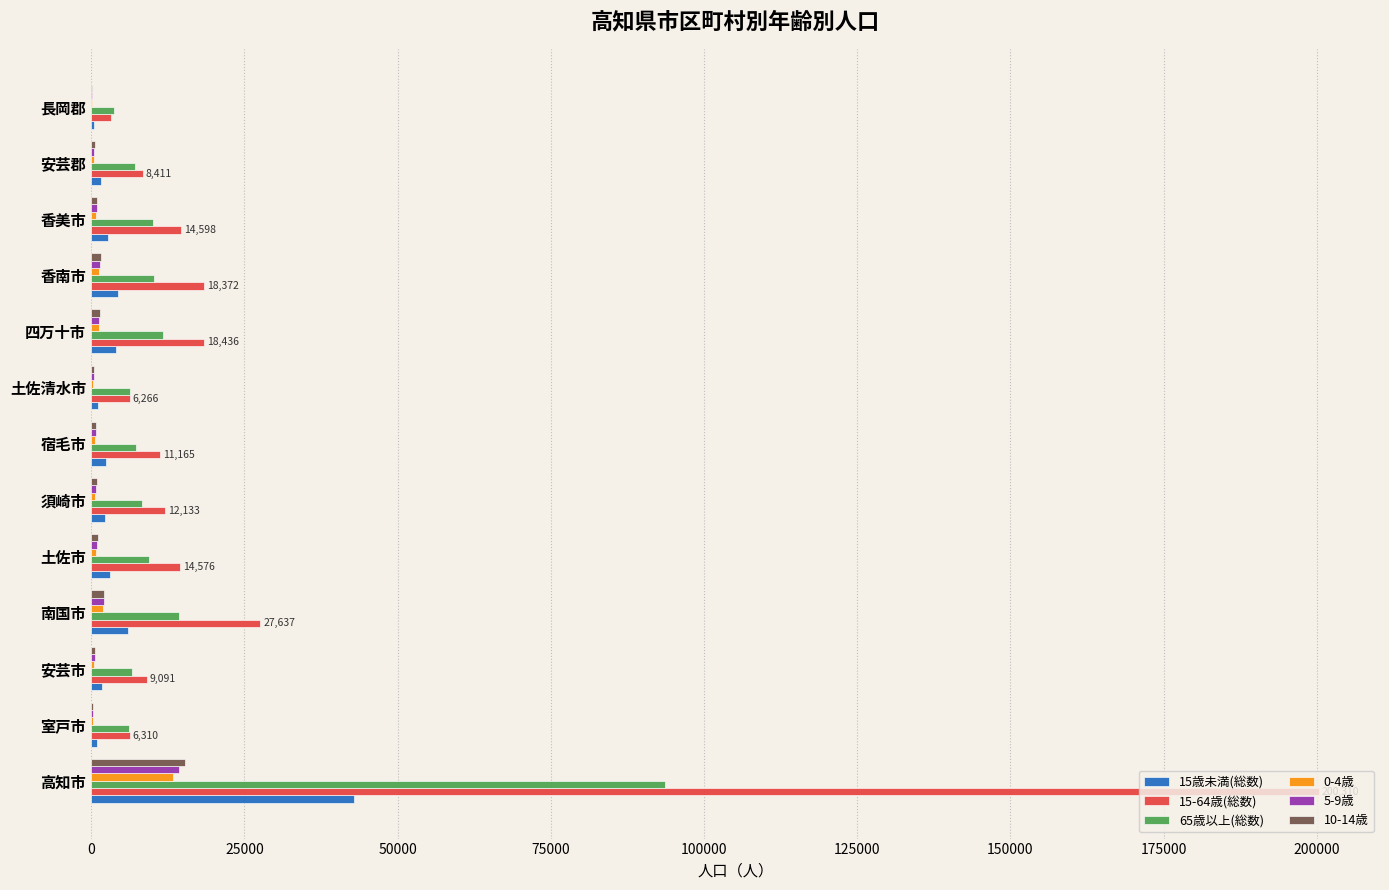

At which category does the chart reach its peak across all series?

高知市